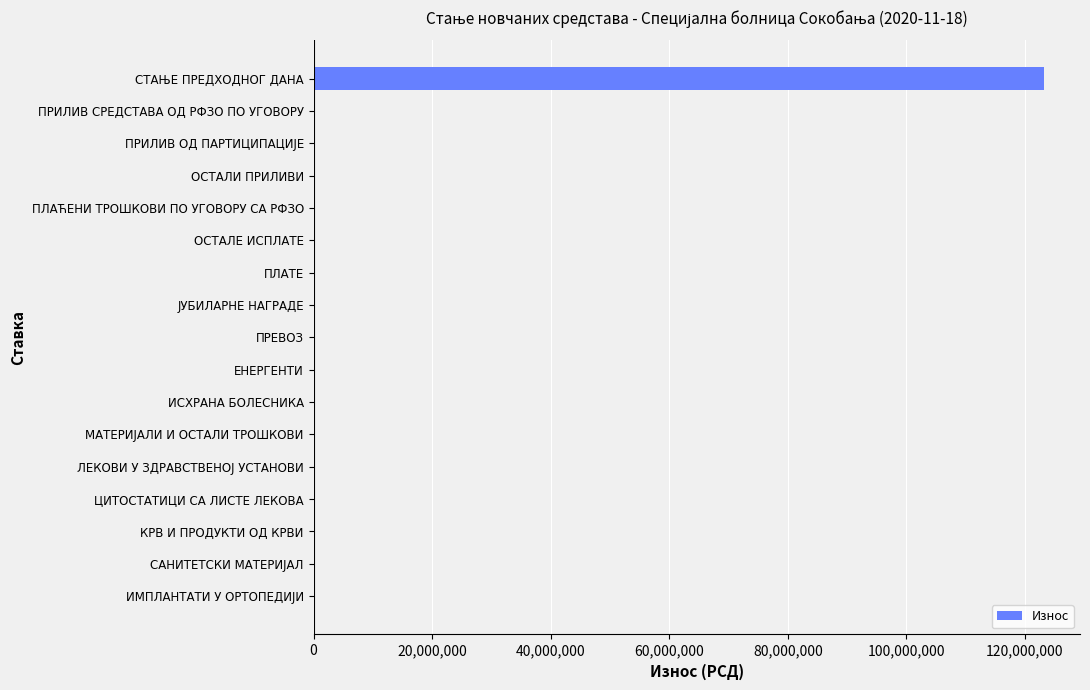

The value at МАТЕРИЈАЛИ И ОСТАЛИ ТРОШКОВИ is 0.0. True or false?

True